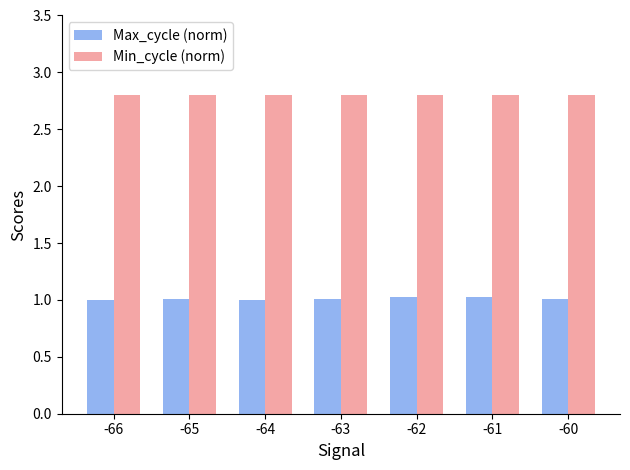

Reading left to right, transcribe all the data shown in this chart.

Max_cycle (norm): -66=1.0	-65=1.0	-64=1.0	-63=1.0	-62=1.0	-61=1.0	-60=1.0
Min_cycle (norm): -66=2.8	-65=2.8	-64=2.8	-63=2.8	-62=2.8	-61=2.8	-60=2.8